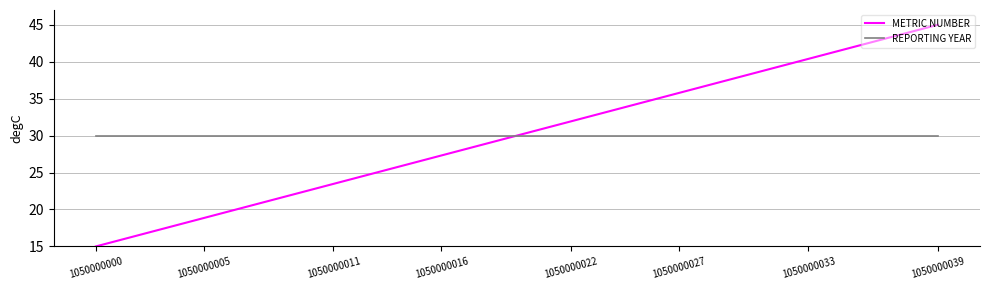

Does the chart have visible grid lines?

Yes